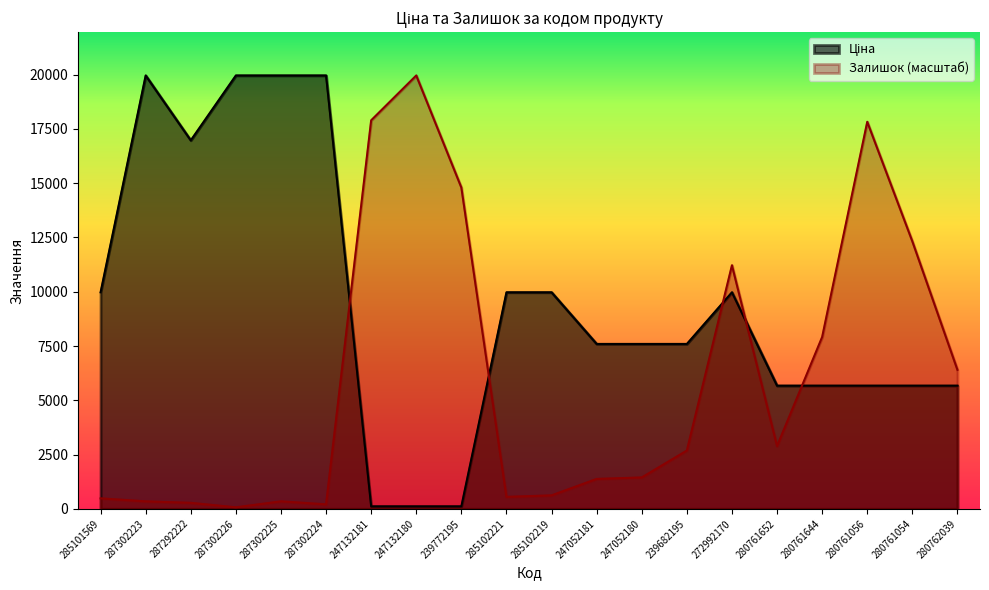

Is the value of Залишок at 287302224 greater than the value of Ціна at 247132181?

Yes